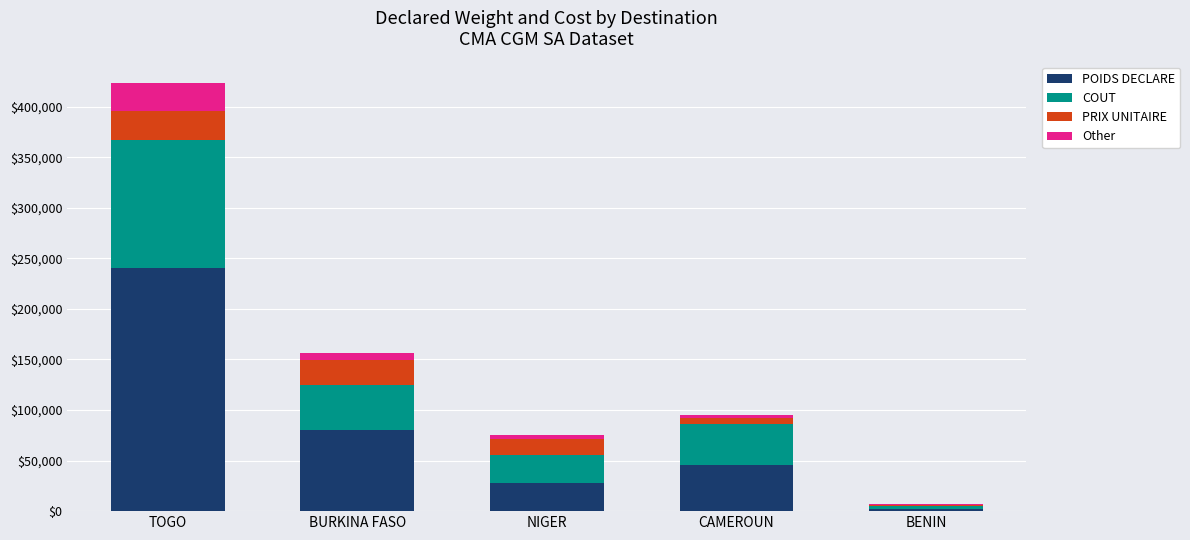

What is the highest value of the POIDS DECLARE series?

240770